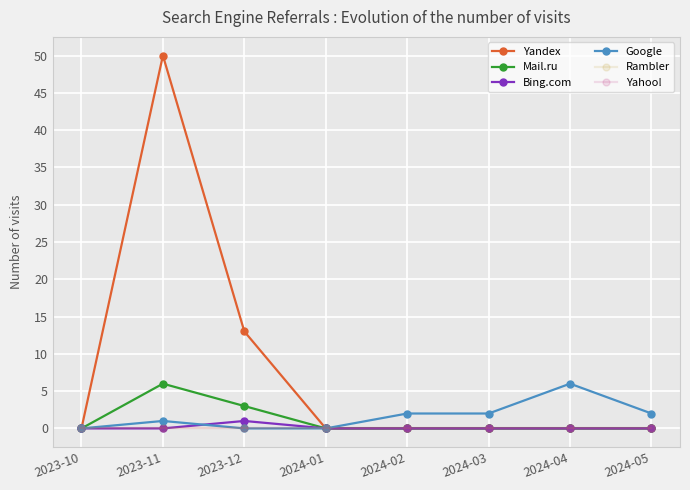

Does the chart have visible grid lines?

Yes